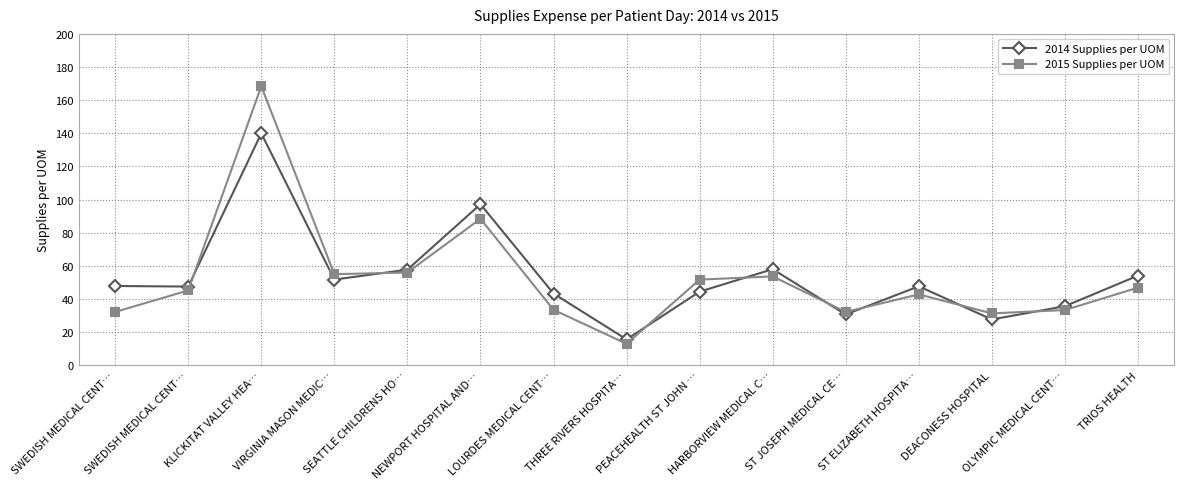

Which series changed the most between LOURDES MEDICAL CENT… and ST JOSEPH MEDICAL CE…?

2014 Supplies per UOM